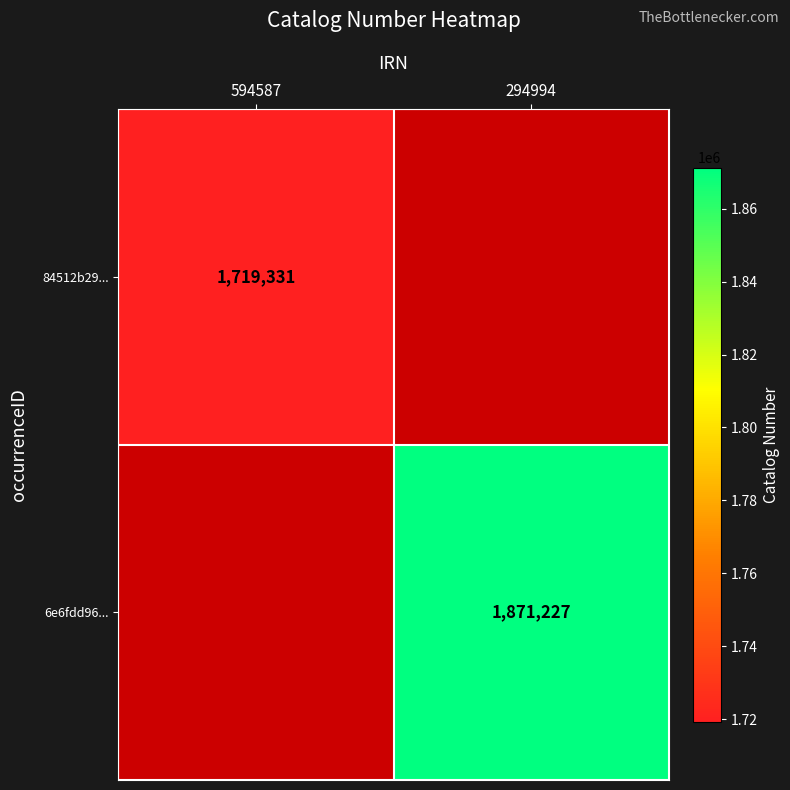

The value of 6e6fdd96... at 294994 is 786368. True or false?

False